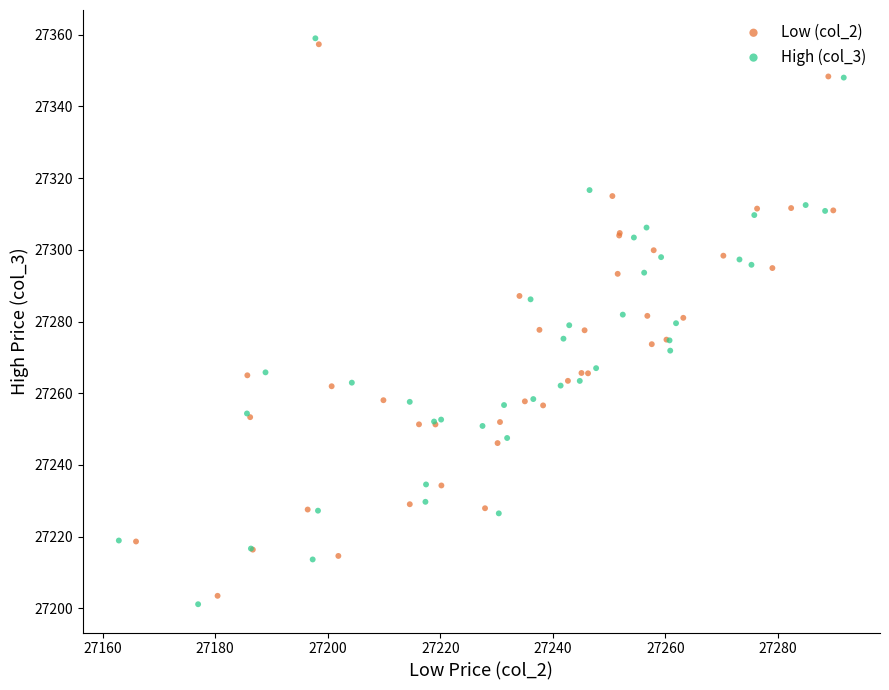

Which series reaches the maximum Y coordinate?

High (col_3)